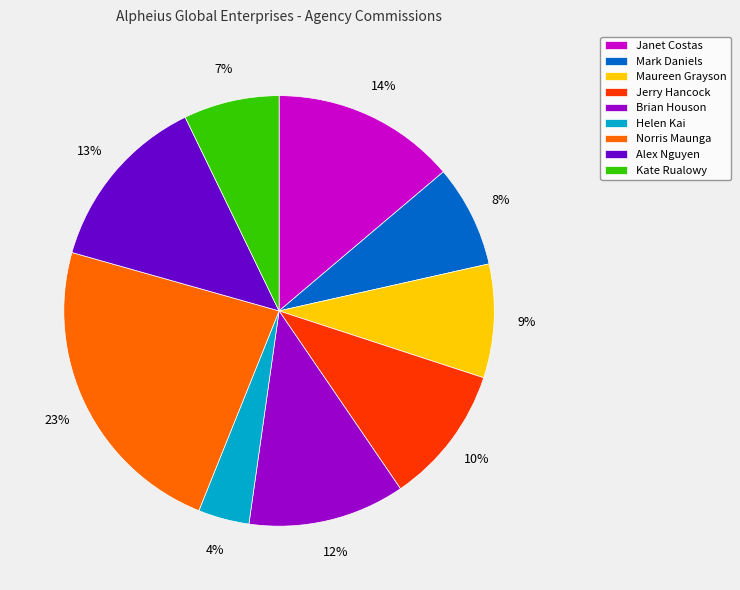

How many segments does this pie chart have?

9